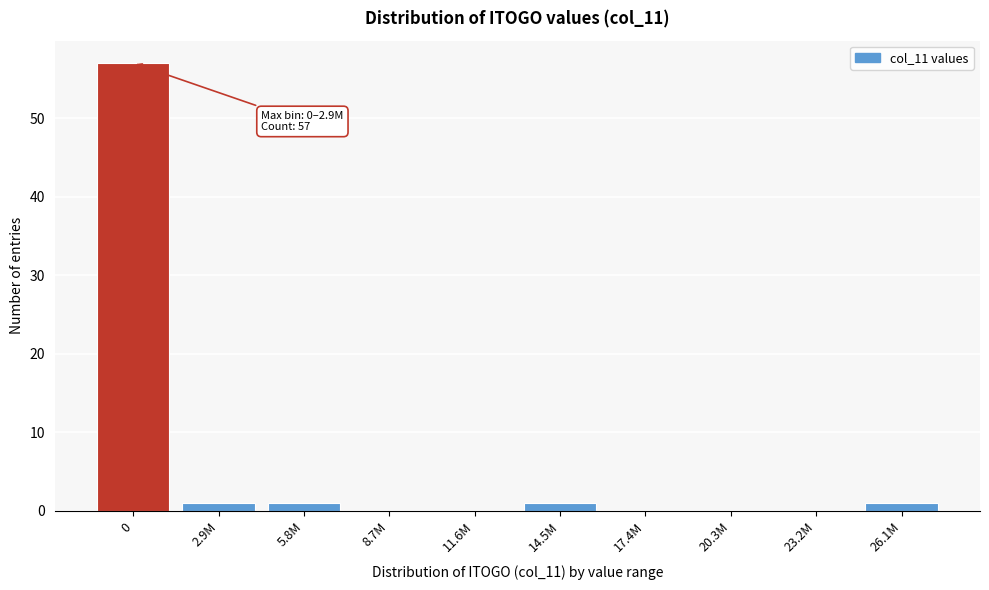

Reading left to right, list all the values displayed in this chart.

0=57	2.9M=1	5.8M=1	8.7M=0	11.6M=0	14.5M=1	17.4M=0	20.3M=0	23.2M=0	26.1M=1